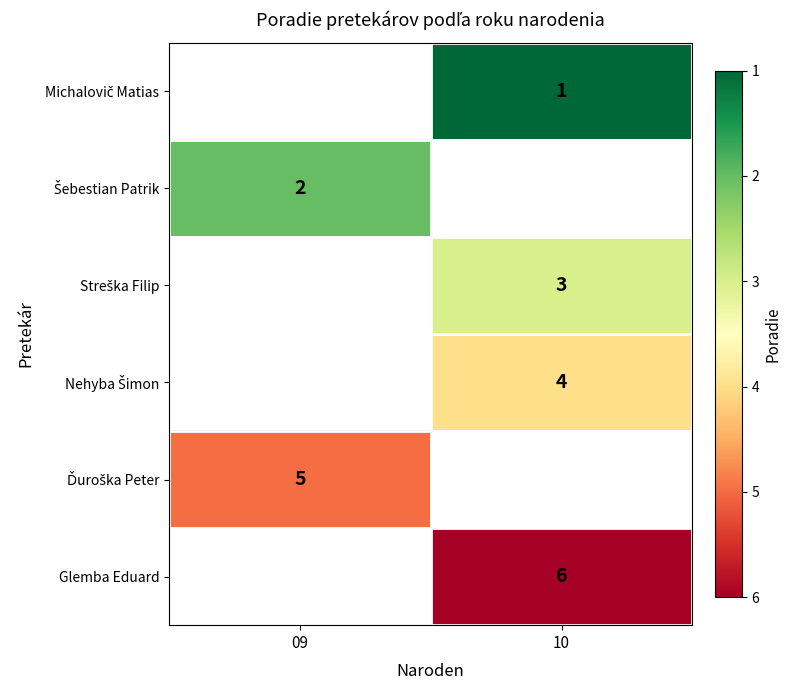

The value of Glemba Eduard at 10 is 6. True or false?

True